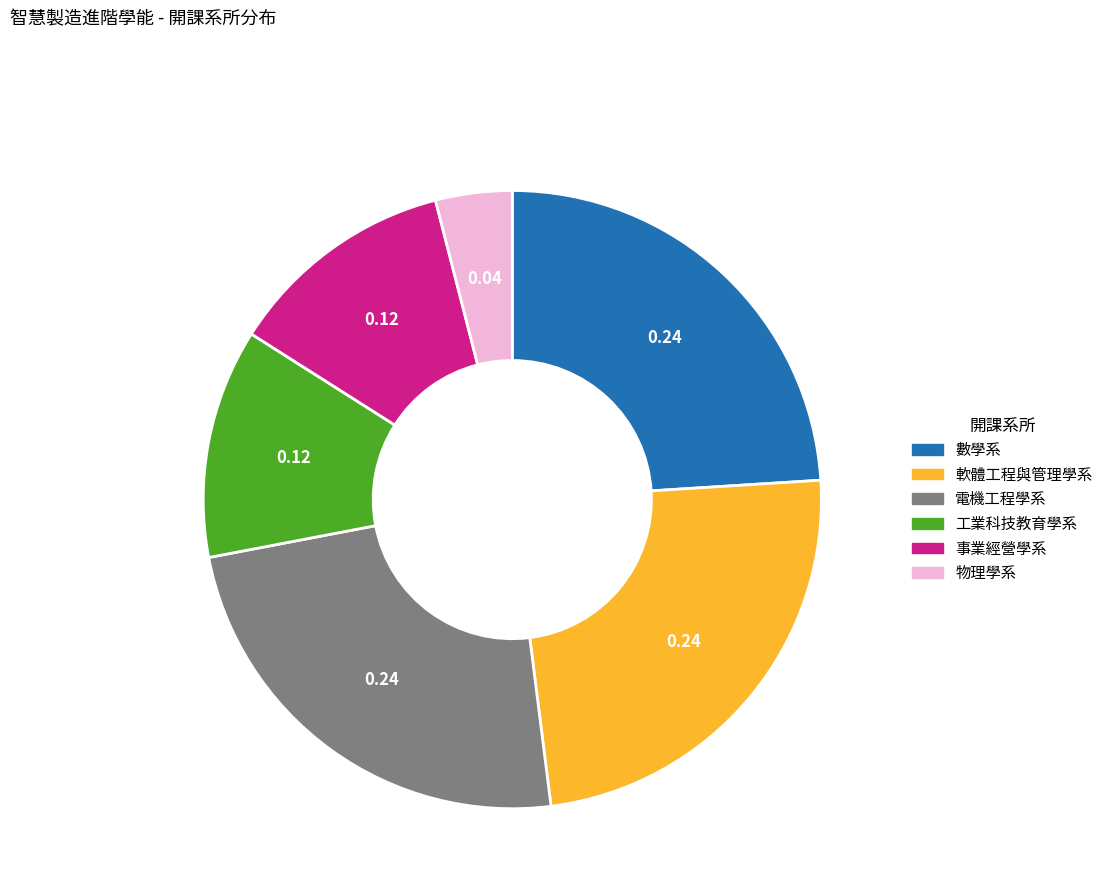

Which slice is the smallest?

物理學系